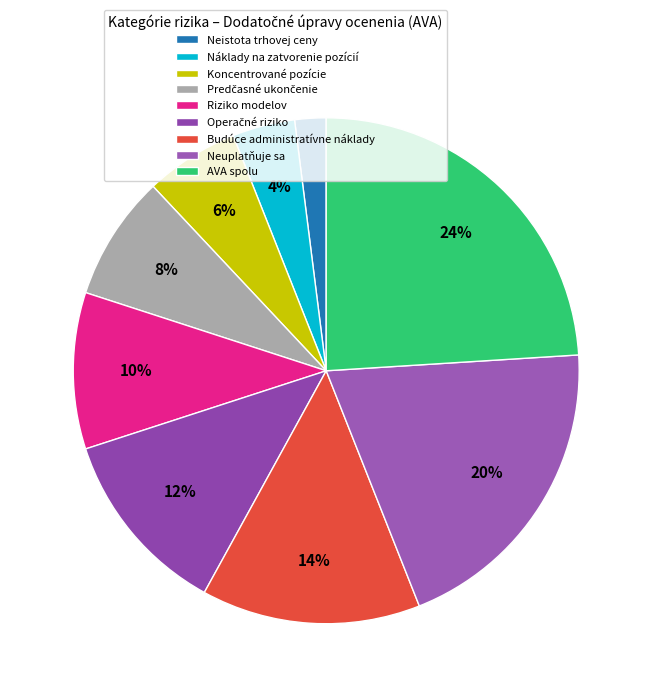

To the nearest percent, what percentage of the pie is Neuplatňuje sa?

20%